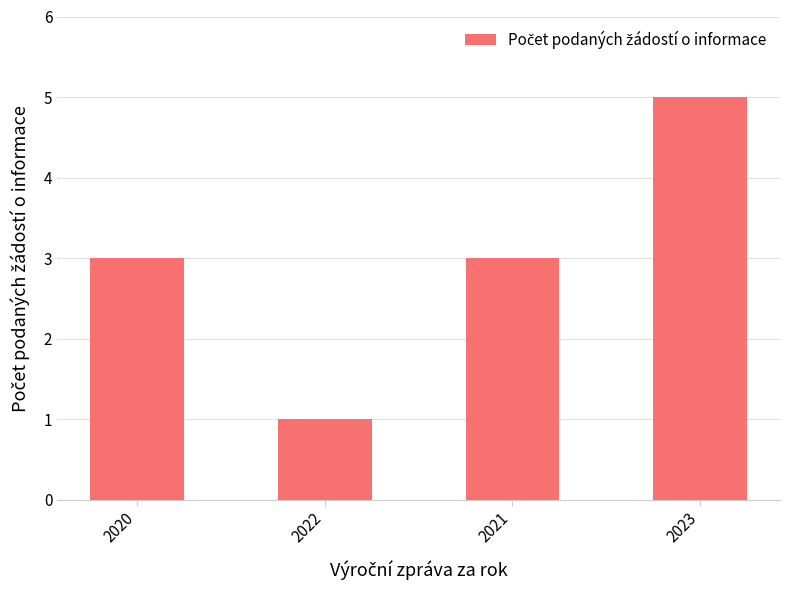

What position from the right is 2021?

2